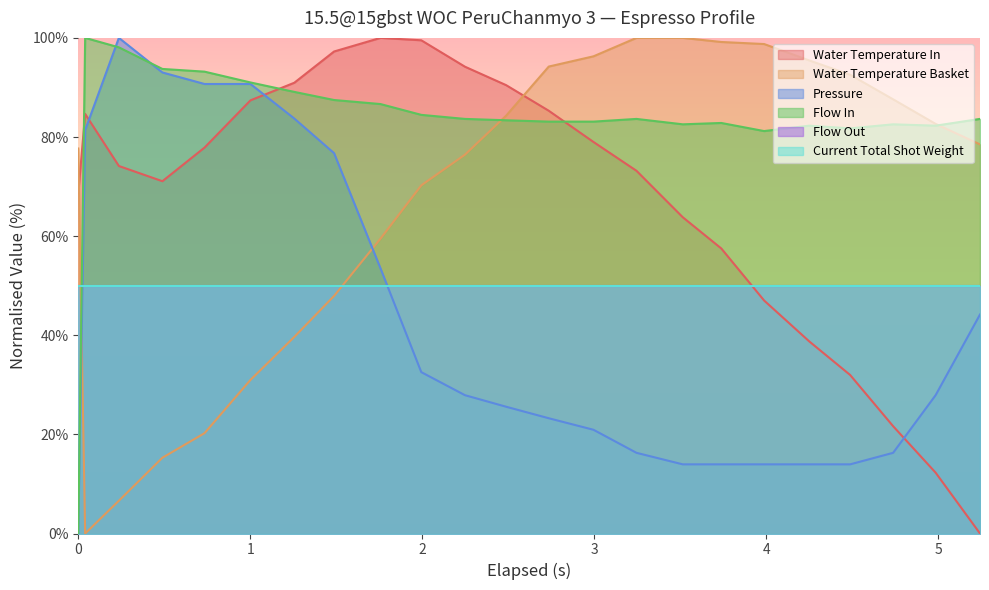

At which category is the sum across all series the highest?

1.487